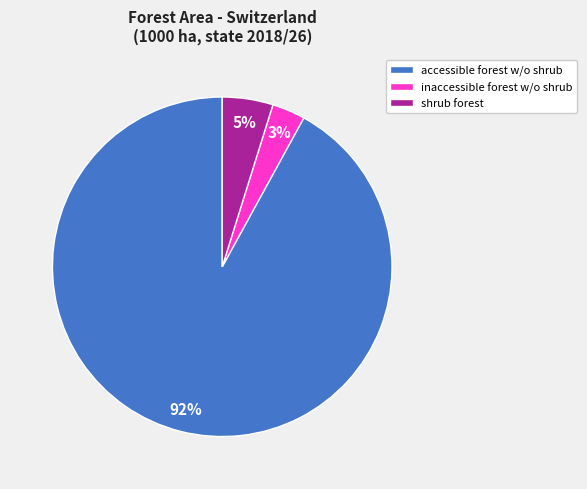

Rank the categories by value from highest to lowest.

accessible forest w/o shrub, shrub forest, inaccessible forest w/o shrub